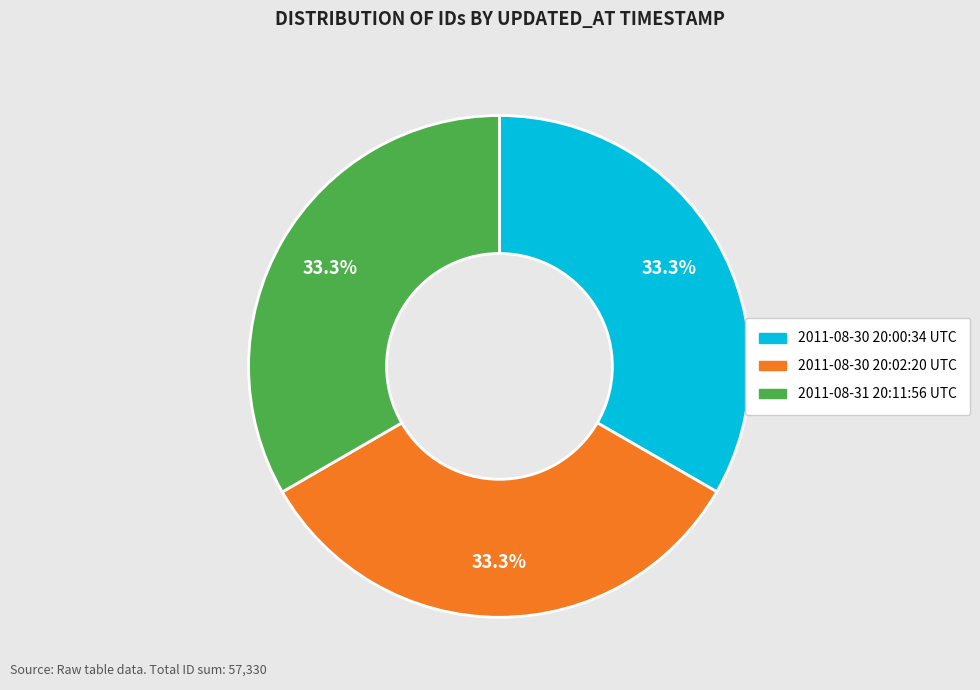

Does any single category account for the majority?

No